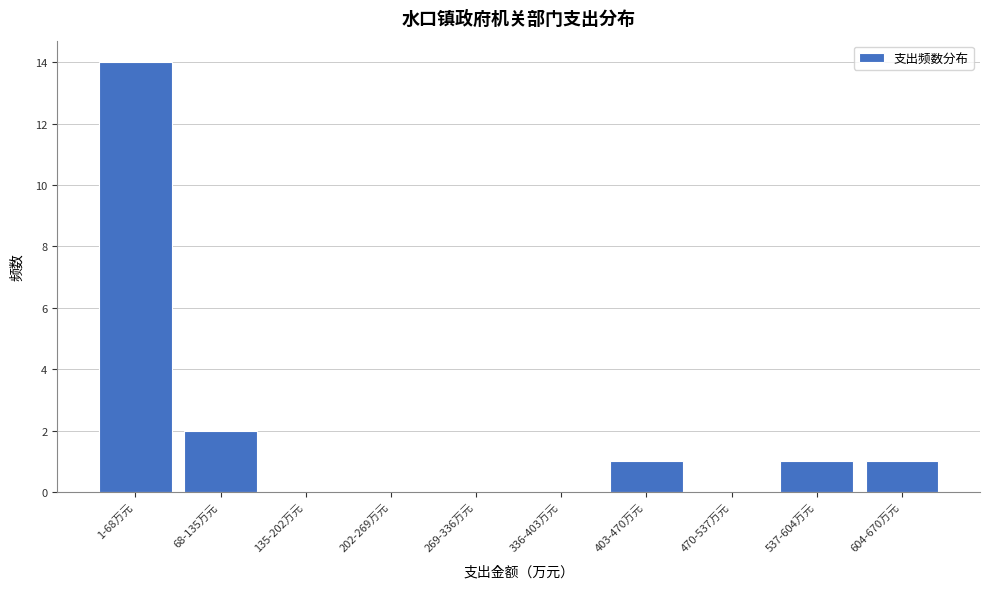

Reading left to right, what are all the values shown in this chart?

1-68万元=14	68-135万元=2	135-202万元=0	202-269万元=0	269-336万元=0	336-403万元=0	403-470万元=1	470-537万元=0	537-604万元=1	604-670万元=1